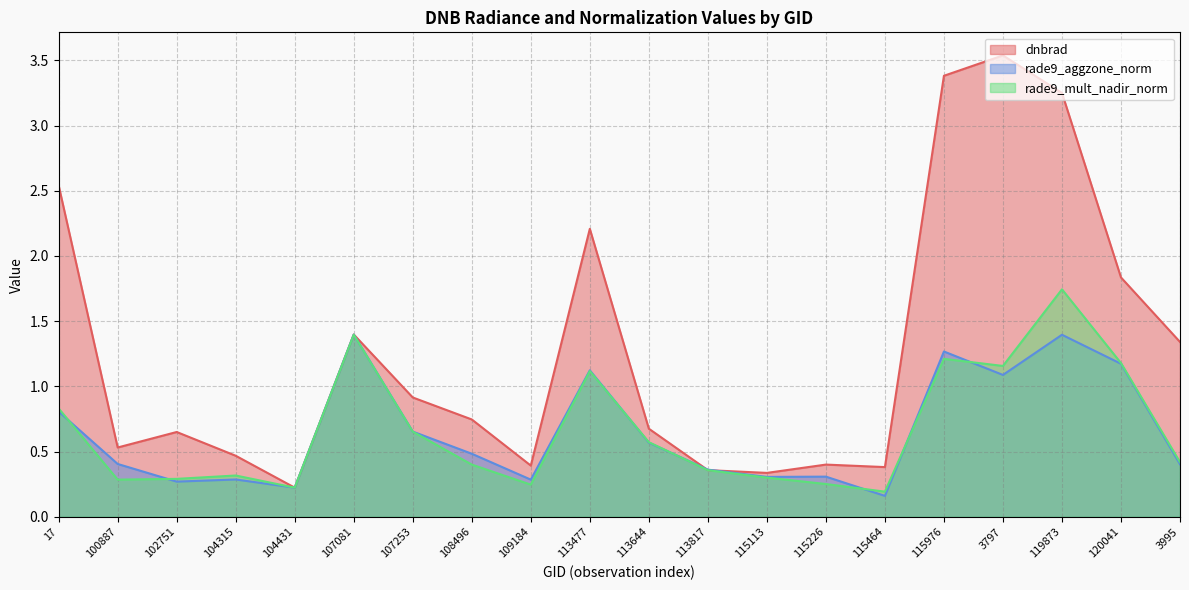

Does the chart display data point markers on the line(s)?

No